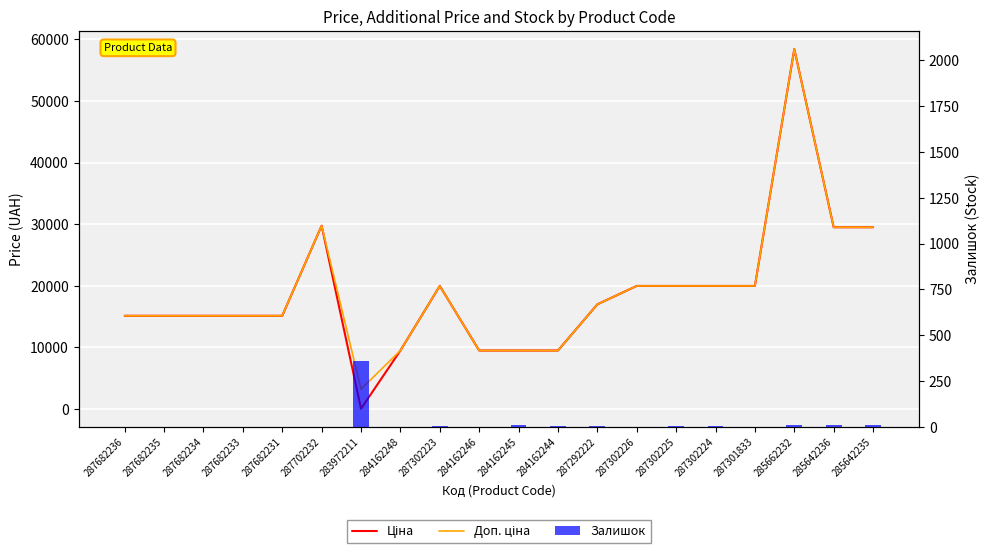

Which series changed the most between 287702232 and 287301833?

Ціна